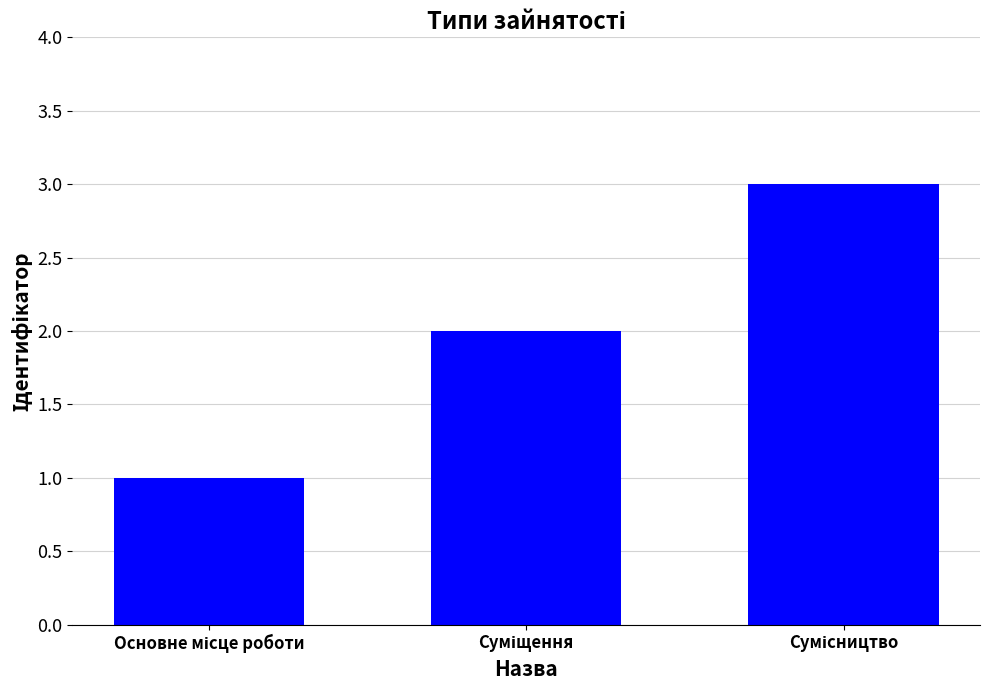

What is the sum of all values?

6